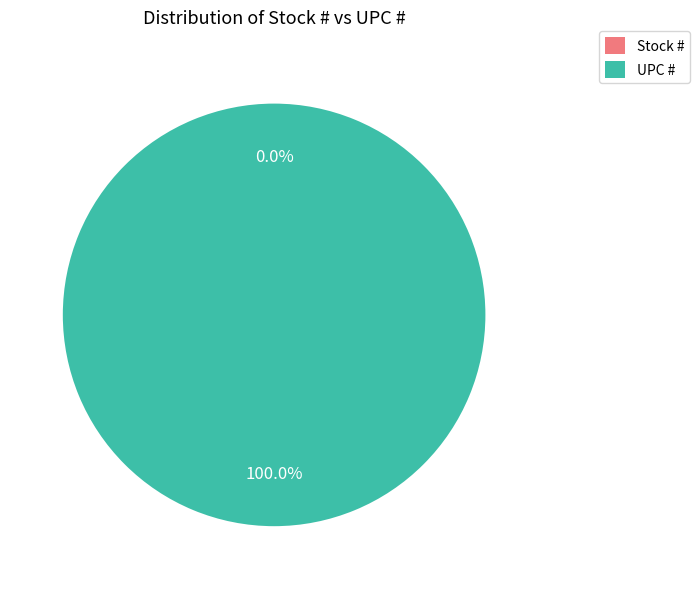

To the nearest percent, what is the combined percentage of Stock # and UPC #?

100%